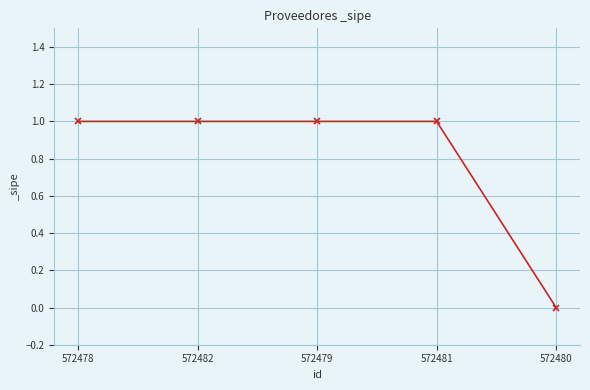

Count the values in the range 1 to 2.

4